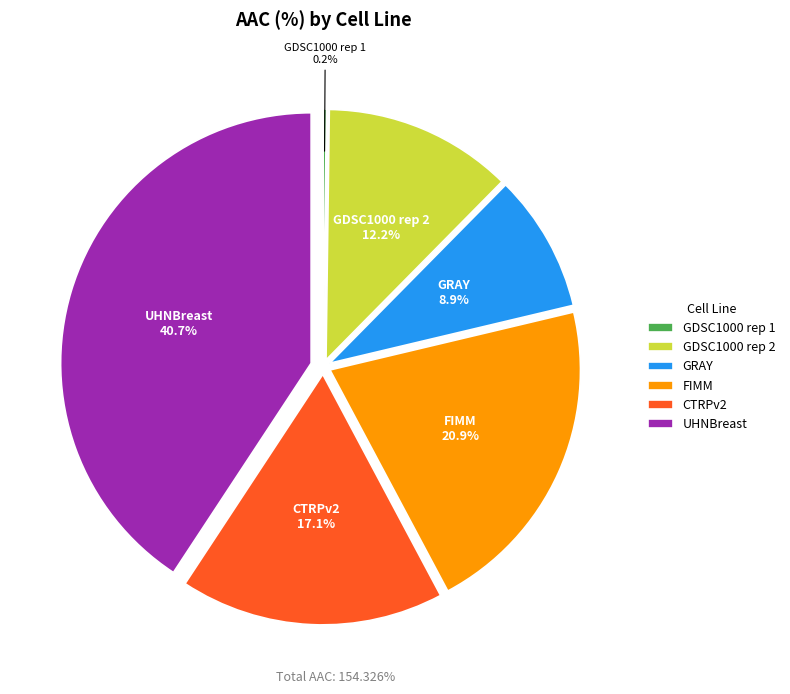

True or false: GDSC1000 rep 2 accounts for 12% of the total.

True